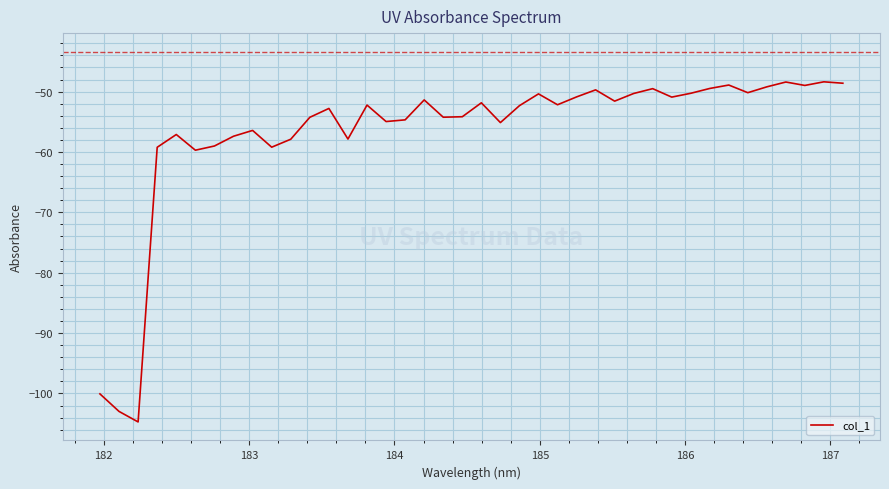

What is the difference between the maximum and minimum values?

56.3